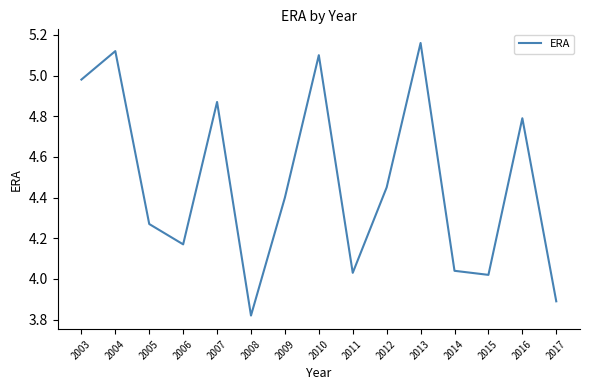

What is the difference between the maximum and minimum values?

1.3